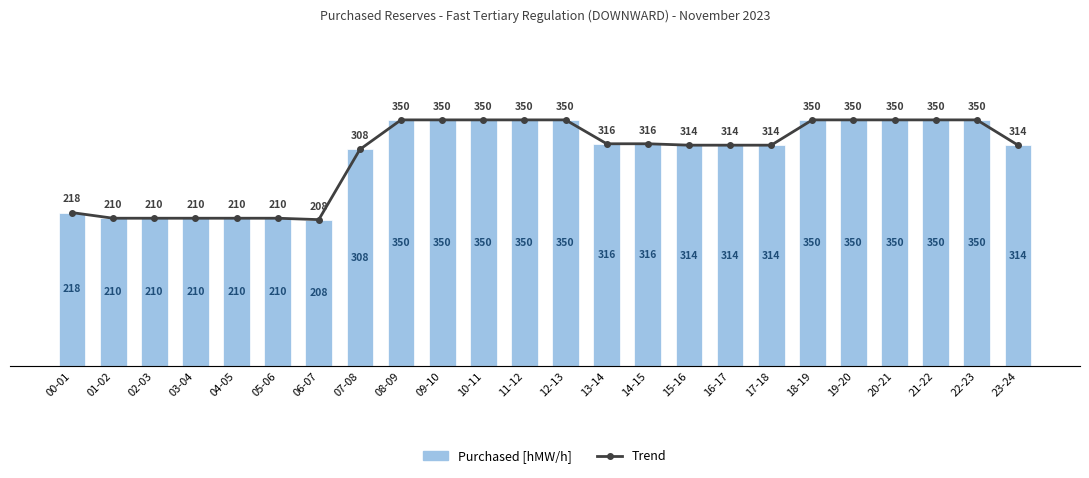

Reading left to right, extract all data points from this chart.

Purchased [hMW/h]: 00-01=218	01-02=210	02-03=210	03-04=210	04-05=210	05-06=210	06-07=208	07-08=308	08-09=350	09-10=350	10-11=350	11-12=350	12-13=350	13-14=316	14-15=316	15-16=314	16-17=314	17-18=314	18-19=350	19-20=350	20-21=350	21-22=350	22-23=350	23-24=314
Trend: 00-01=218	01-02=210	02-03=210	03-04=210	04-05=210	05-06=210	06-07=208	07-08=308	08-09=350	09-10=350	10-11=350	11-12=350	12-13=350	13-14=316	14-15=316	15-16=314	16-17=314	17-18=314	18-19=350	19-20=350	20-21=350	21-22=350	22-23=350	23-24=314